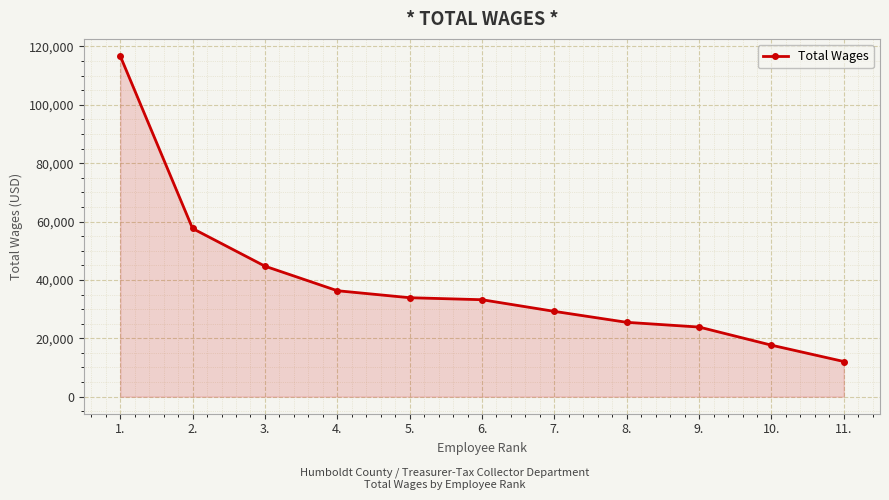

The chart shows a value of 17648 at 10.. True or false?

True